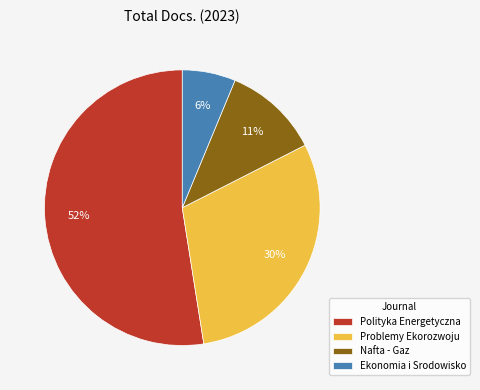

Which category accounts for the majority?

Polityka Energetyczna